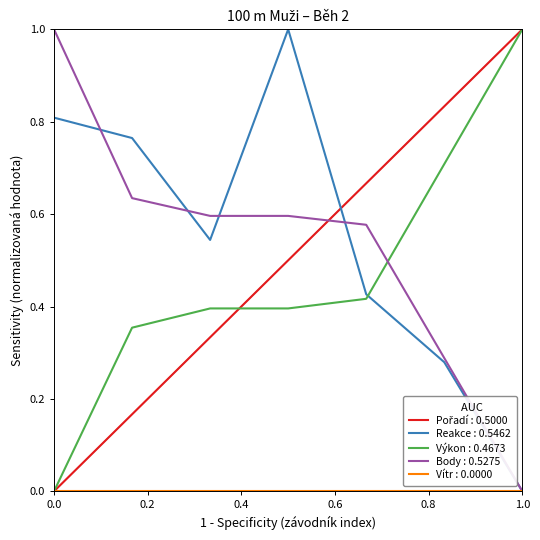

How many times do Výkon : 0.4673 and Body : 0.5275 cross each other?

1